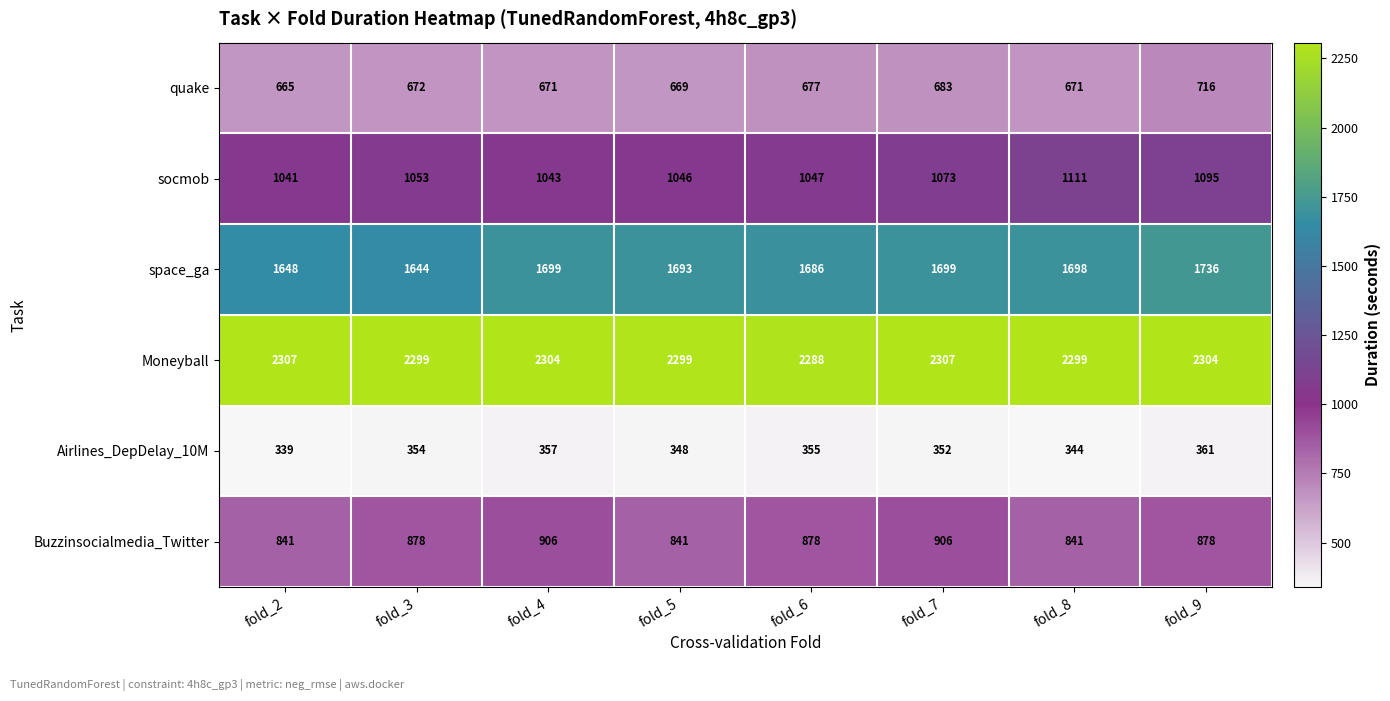

Which series changed the most between fold_4 and fold_8?

socmob